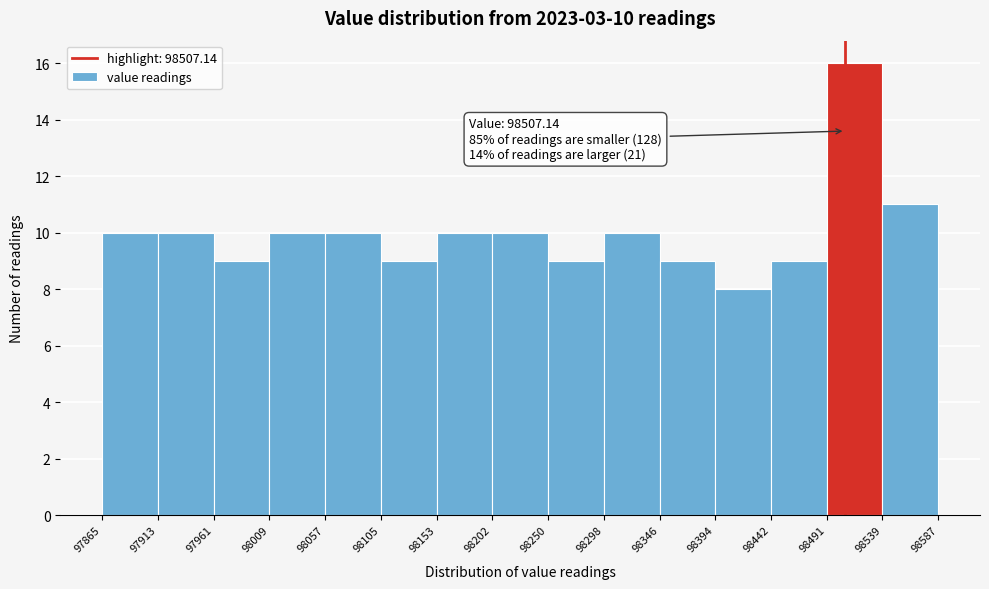

Over which range of the x-axis is the bar tallest?

98491 to 98539